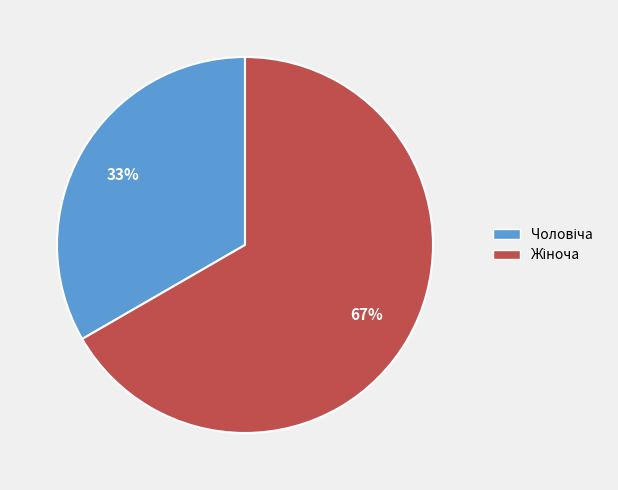

Is there a majority slice in this chart?

Yes